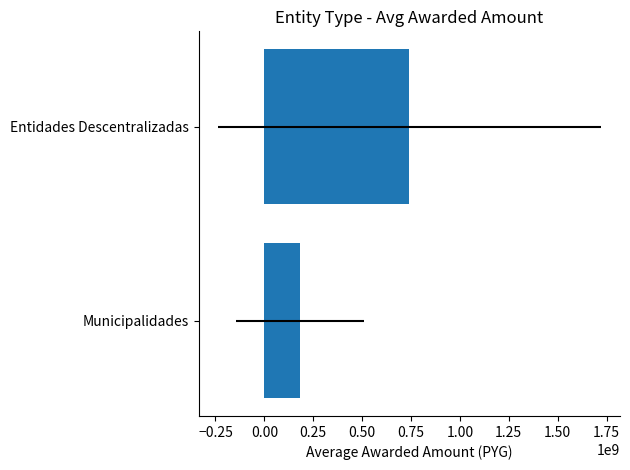

Is it true that the value at Municipalidades is 60776769.9?

False